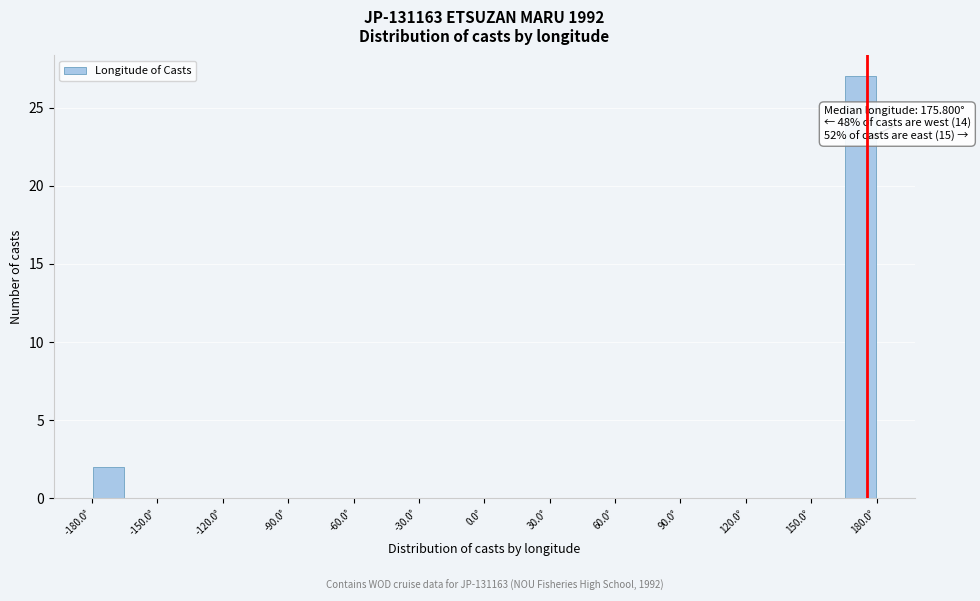

Around what value on the x-axis is the tallest bar? Give the approximate position of its centre, as read against the axis.

175